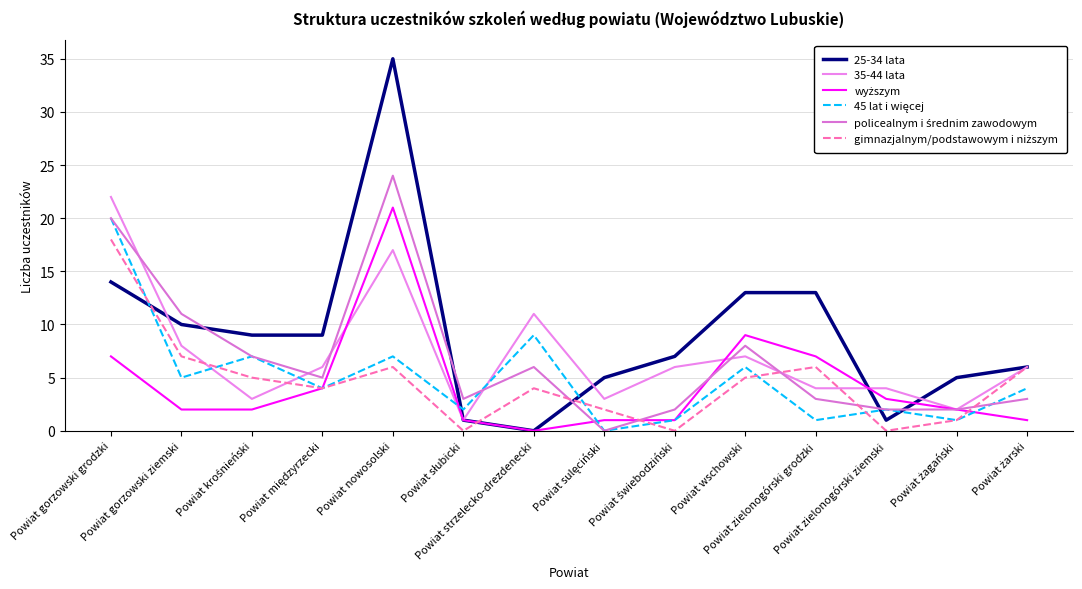

Which series has the widest spread of values?

25-34 lata